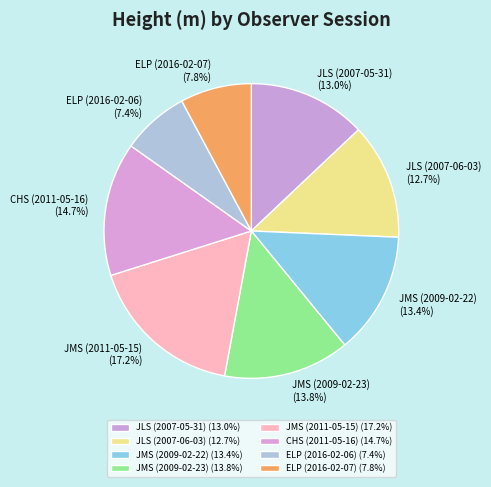

Is JLS (2007-06-03) the majority of the pie?

No